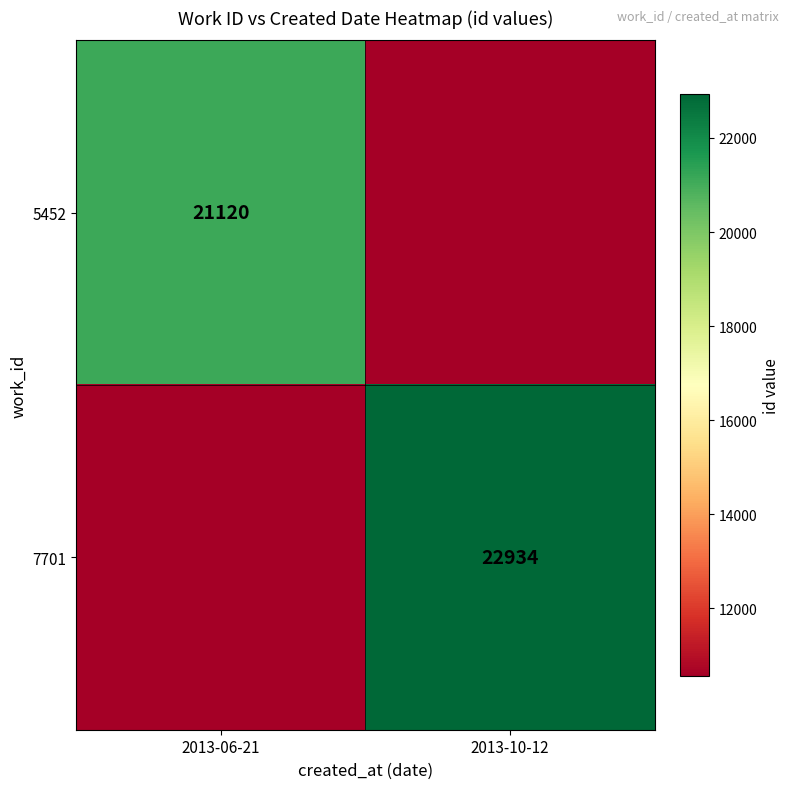

What is the maximum value shown in the chart?

22934